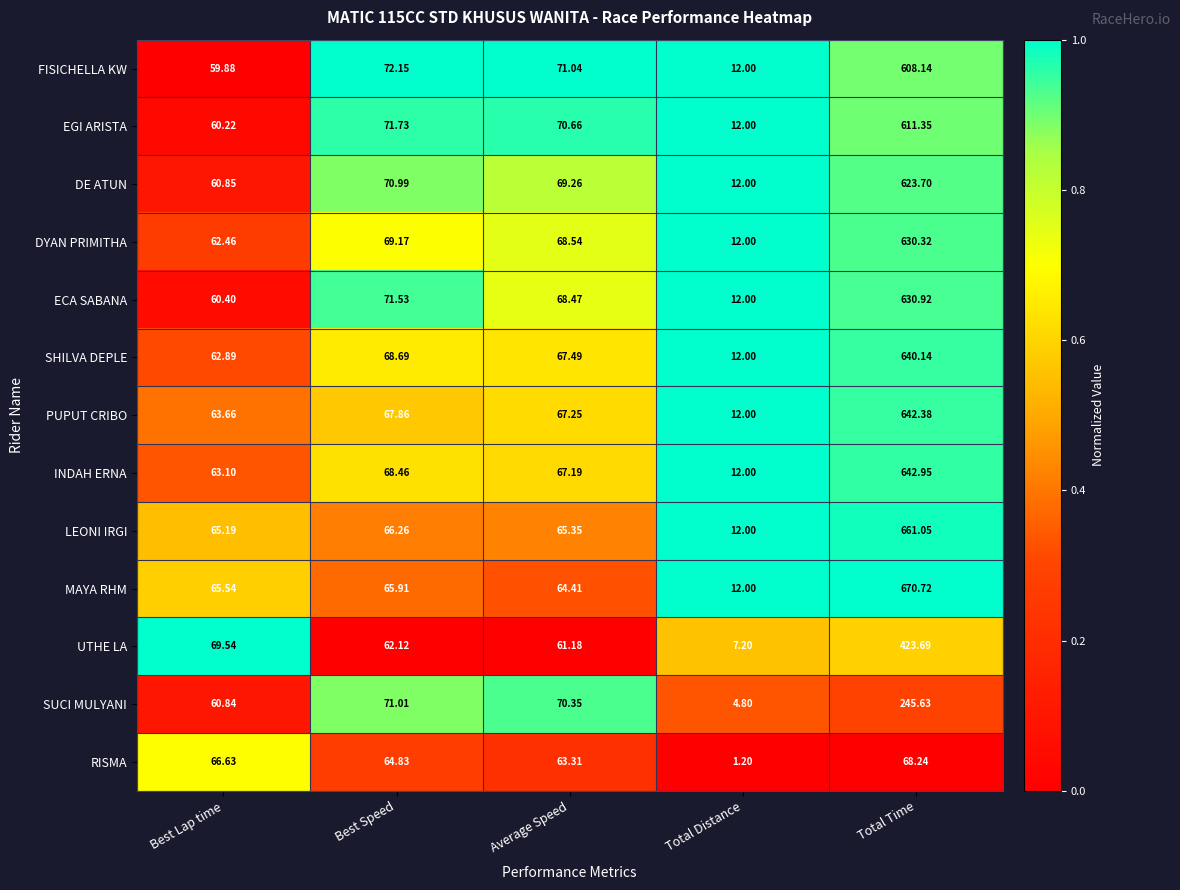

List the series in order of their peak value, highest first.

MAYA RHM, LEONI IRGI, INDAH ERNA, PUPUT CRIBO, SHILVA DEPLE, ECA SABANA, DYAN PRIMITHA, DE ATUN, EGI ARISTA, FISICHELLA KW, UTHE LA, SUCI MULYANI, RISMA